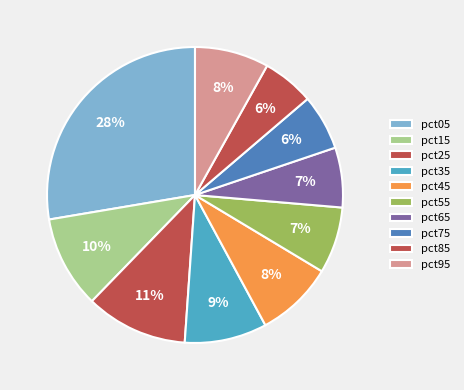

How many slices are in this pie chart?

10